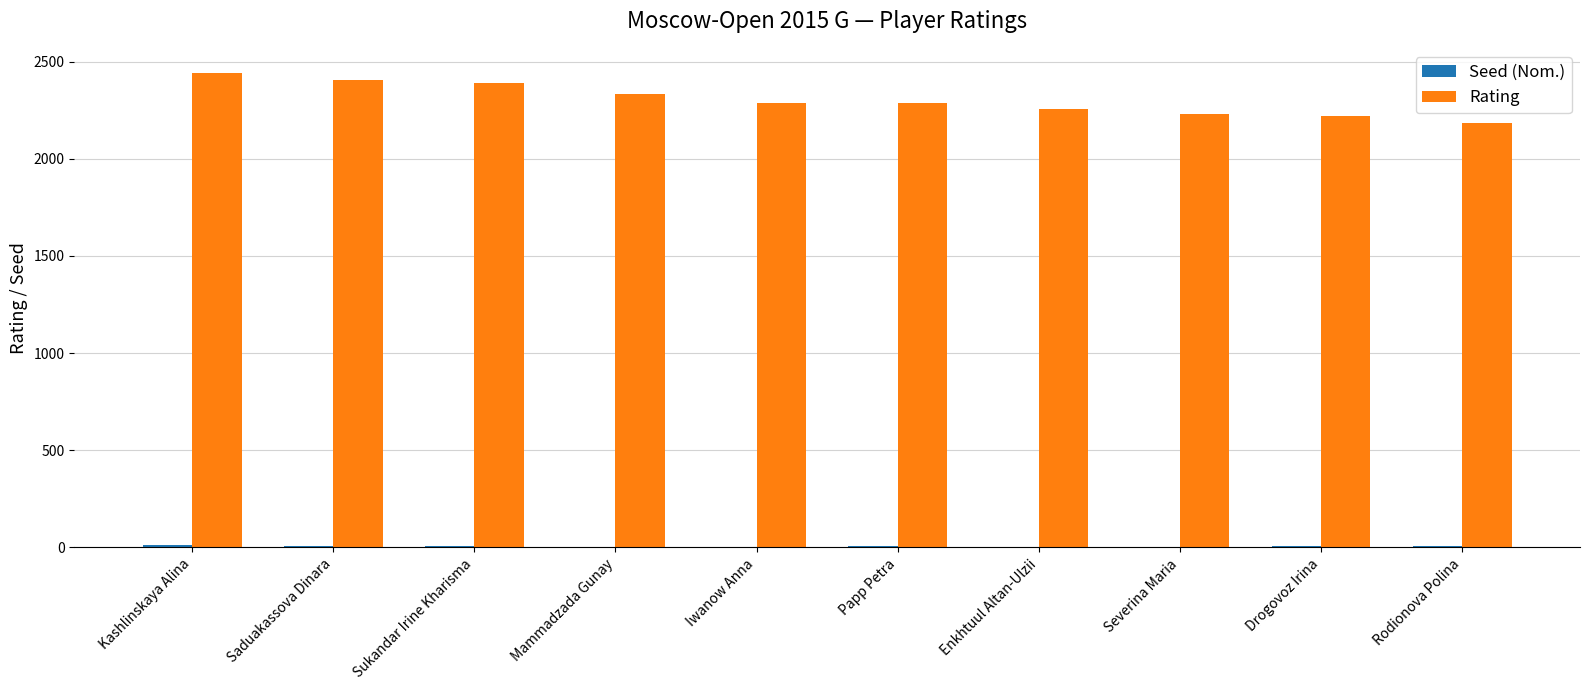

Between Enkhtuul Altan-Ulzii and Rodionova Polina, which series saw the biggest shift?

Rating